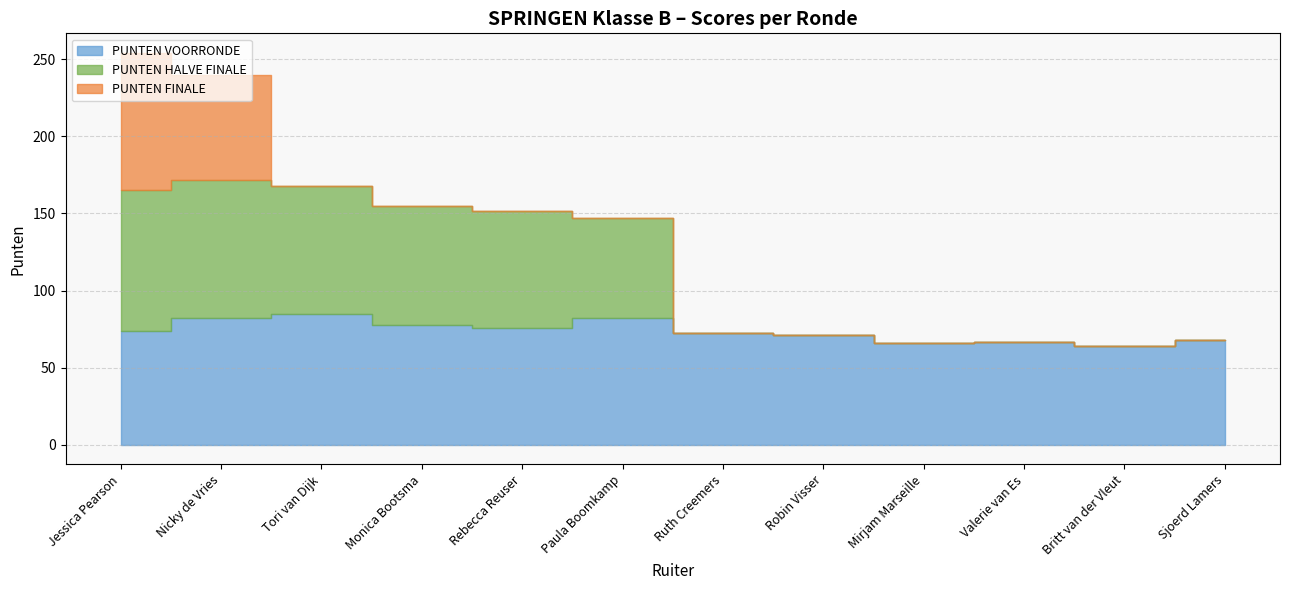

List the labels in order of PUNTEN HALVE FINALE value, largest first.

Jessica Pearson, Nicky de Vries, Tori van Dijk, Monica Bootsma, Rebecca Reuser, Paula Boomkamp, Ruth Creemers, Robin Visser, Mirjam Marseille, Valerie van Es, Britt van der Vleut, Sjoerd Lamers